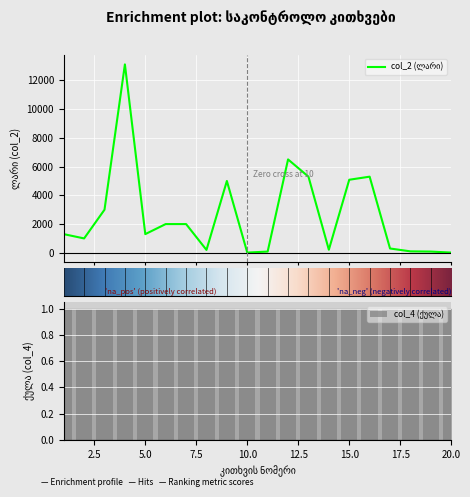

List the labels in order of value, largest first.

4, 12, 13, 16, 15, 9, 3, 6, 7, 1, 5, 2, 17, 14, 8, 18, 11, 19, 10, 20